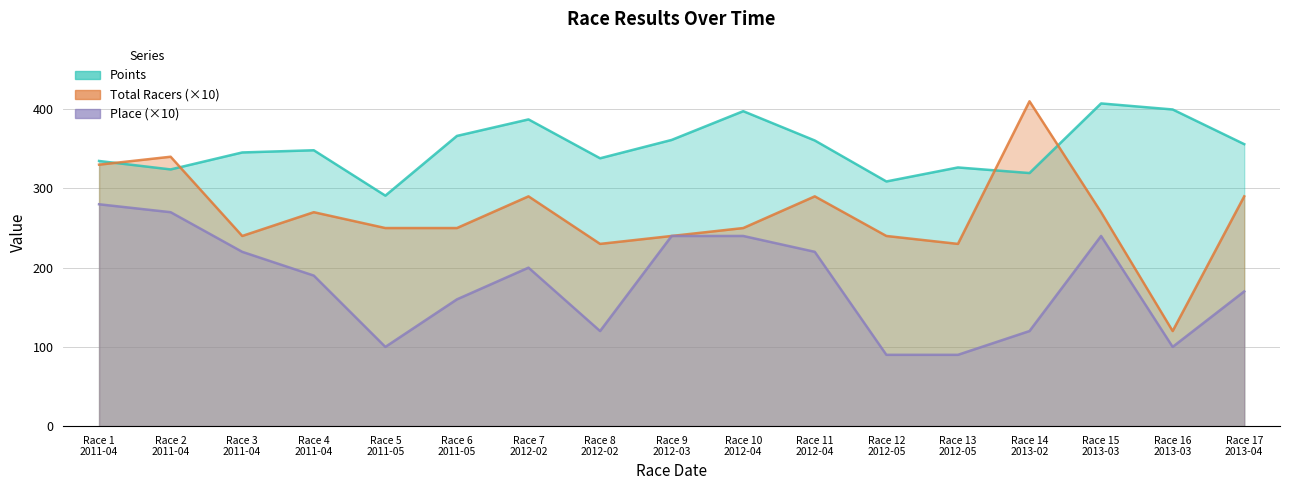

At which label does Points first exceed 348?

Race 4 2011-04